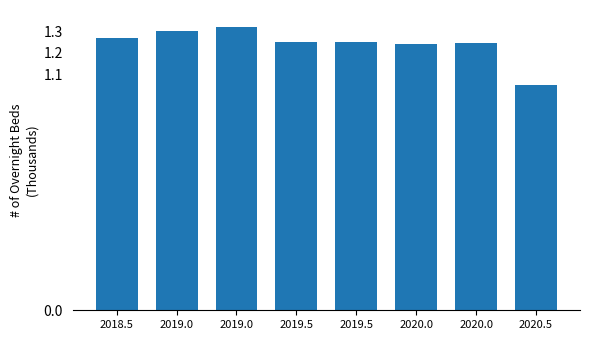

How many categories are shown in the chart?

8